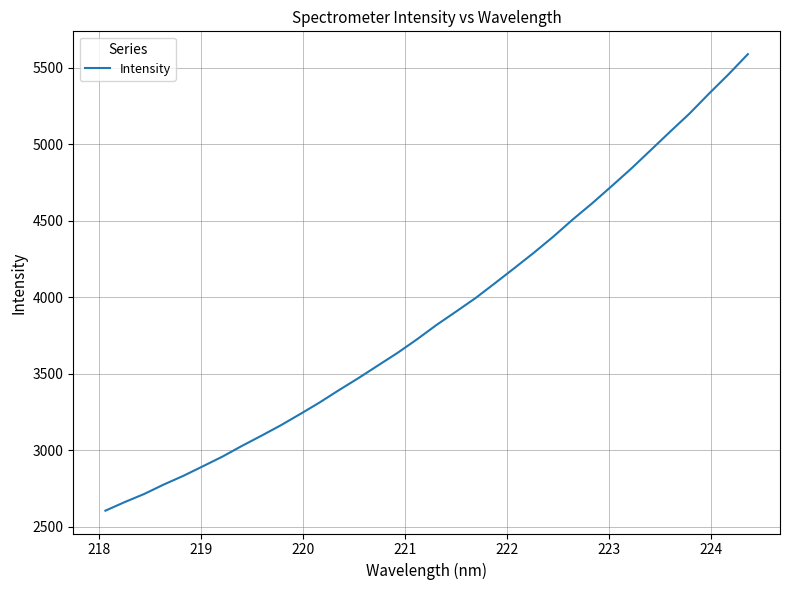

What is the smallest value displayed?

2603.6